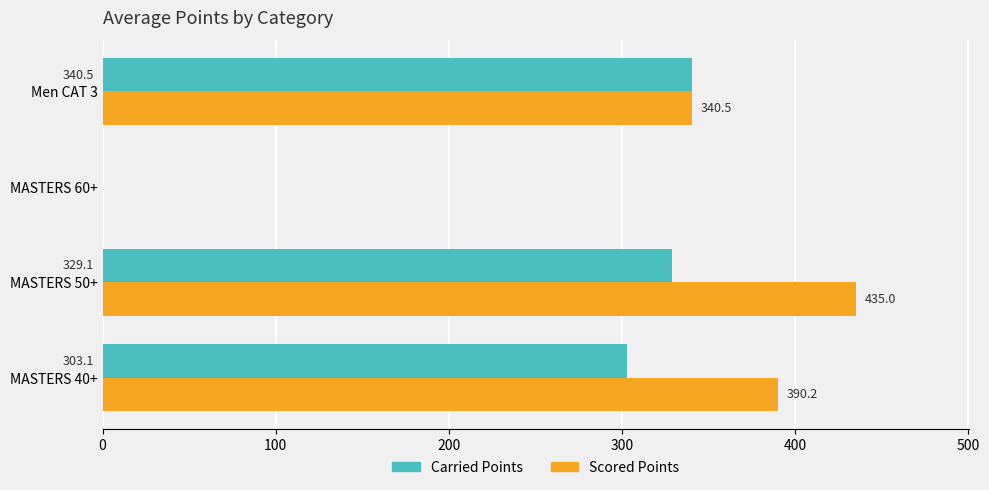

What is the sum of all Scored Points values?

1165.7